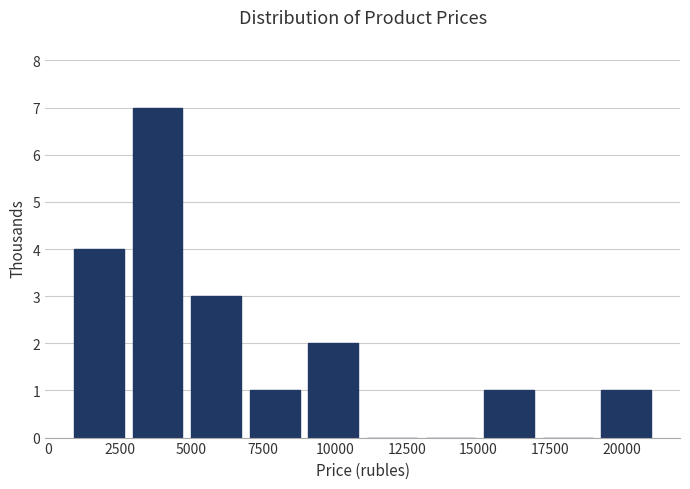

Reading left to right, list every bar in this chart as the range it spans on the x-axis followed by its height. Neither the bar edges nor the heights are printed on the chart, so give them approximately, as read against the axes.

1000 to 3000: 4
3000 to 5000: 7
5000 to 7000: 3
7000 to 9000: 1
9000 to 11000: 2
11000 to 13000: 0
13000 to 15000: 0
15000 to 17000: 1
17000 to 19000: 0
19000 to 21000: 1